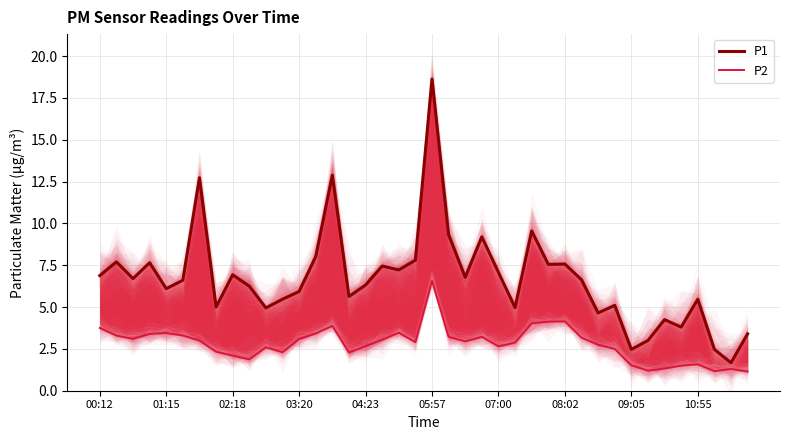

How many data points in P1 are less than 6?

16